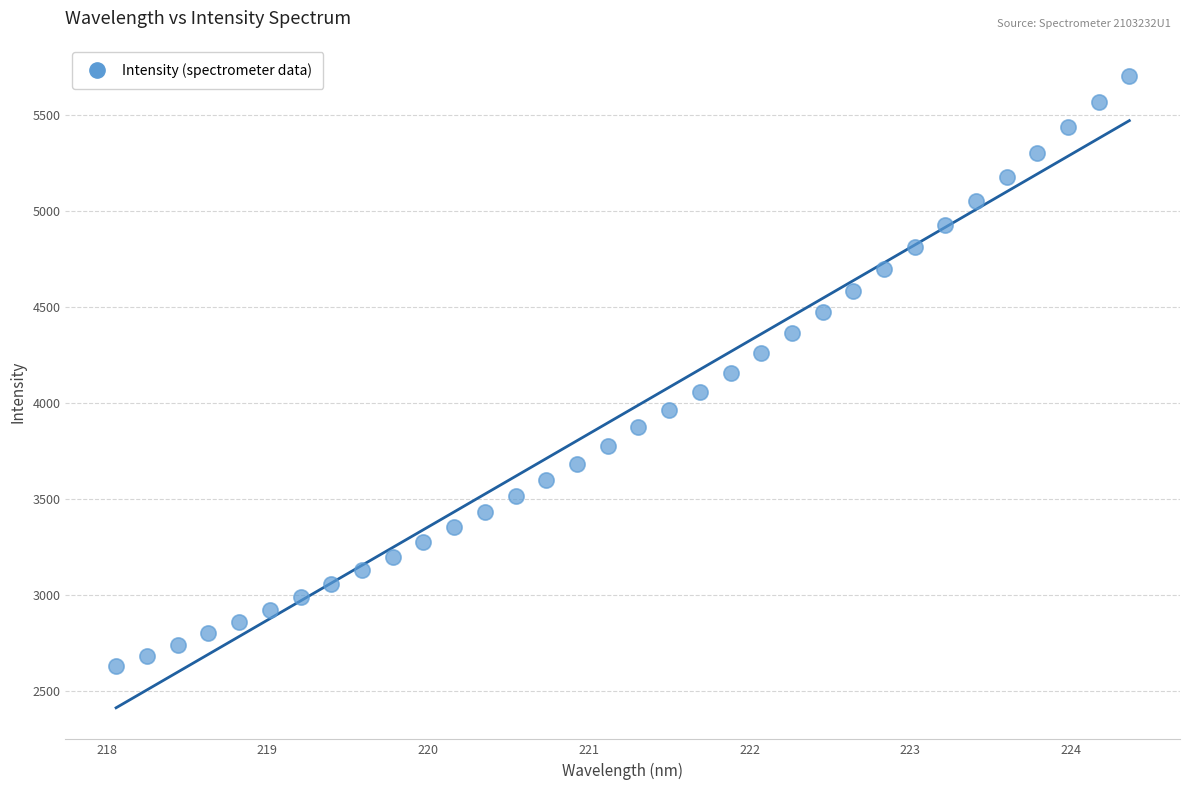

What is the range of X values (max minus min)?

6.3